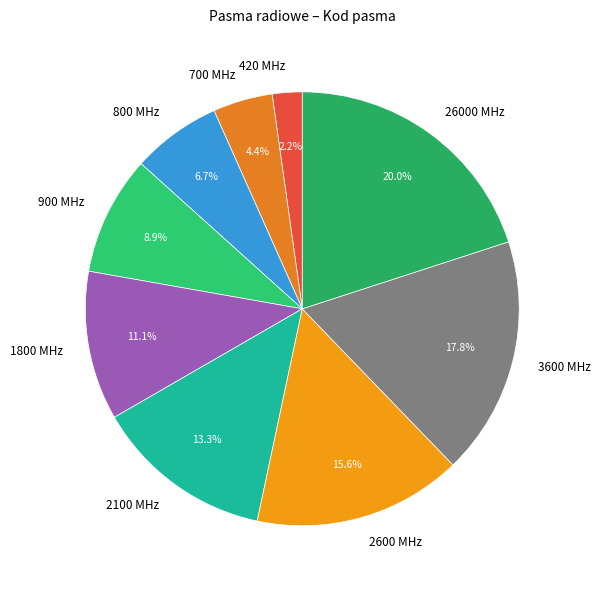

Does 700 MHz represent more than half of the total?

No